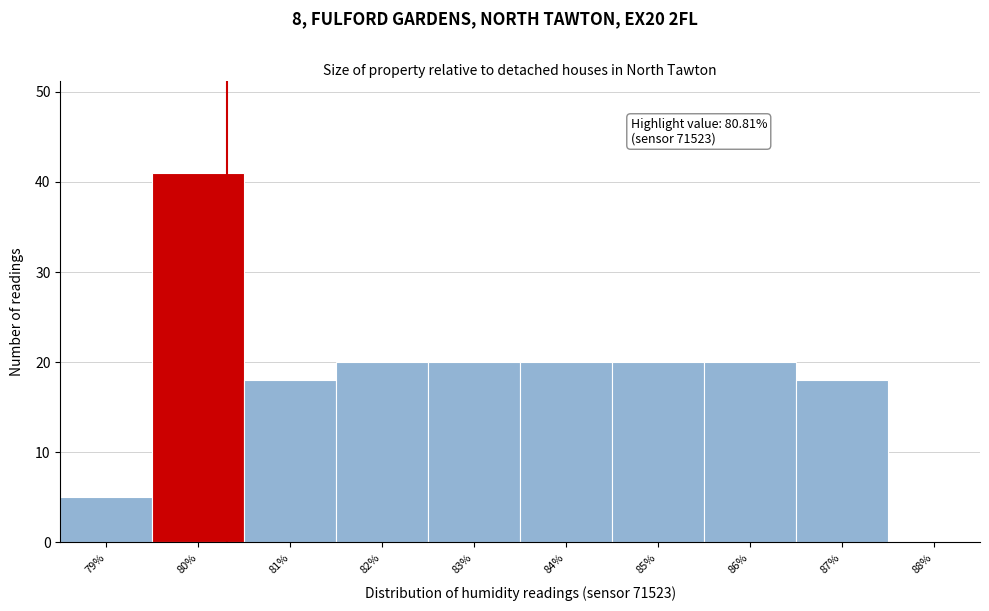

Reading right to left, what are all the values shown in this chart?

88%=0	87%=18	86%=20	85%=20	84%=20	83%=20	82%=20	81%=18	80%=41	79%=5